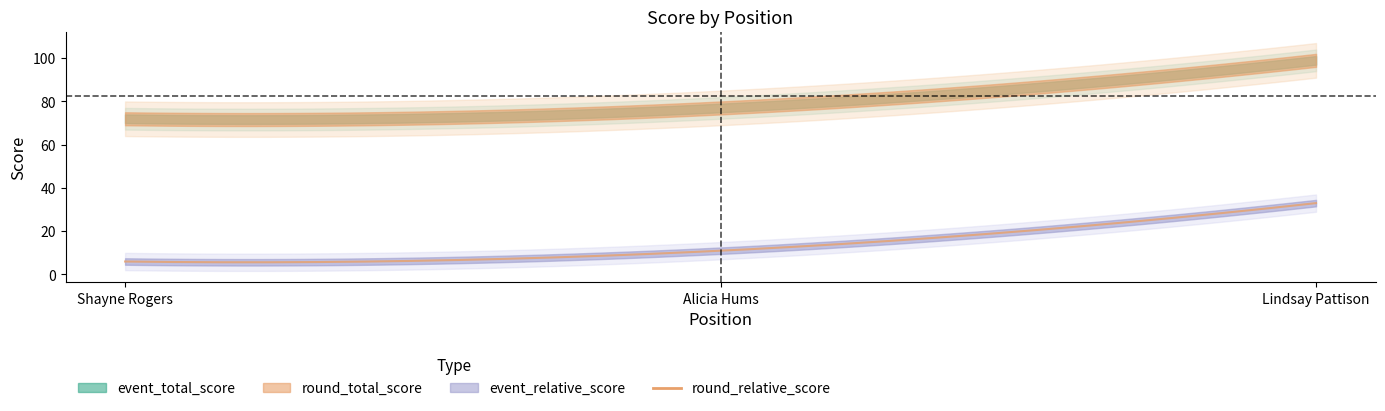

Which series has the widest spread of values?

event_relative_score